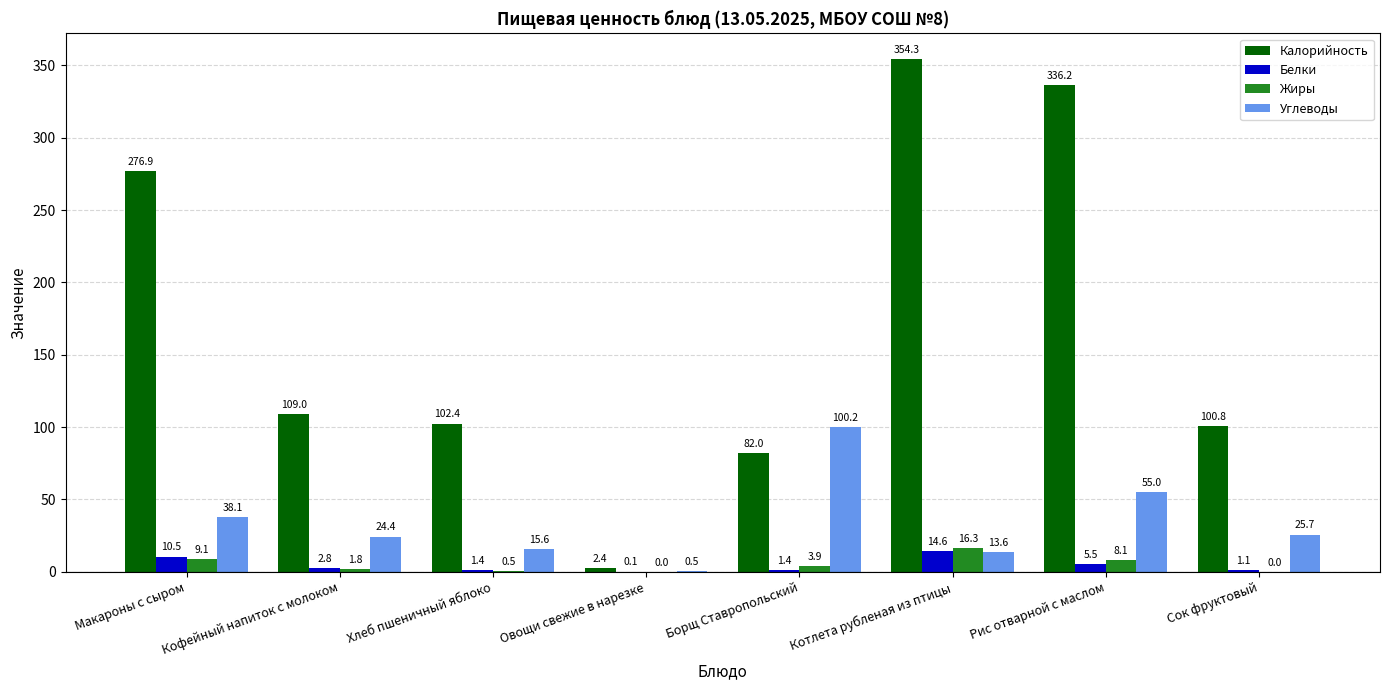

True or false: Калорийность has a value of 494.0 at Рис отварной с маслом.

False